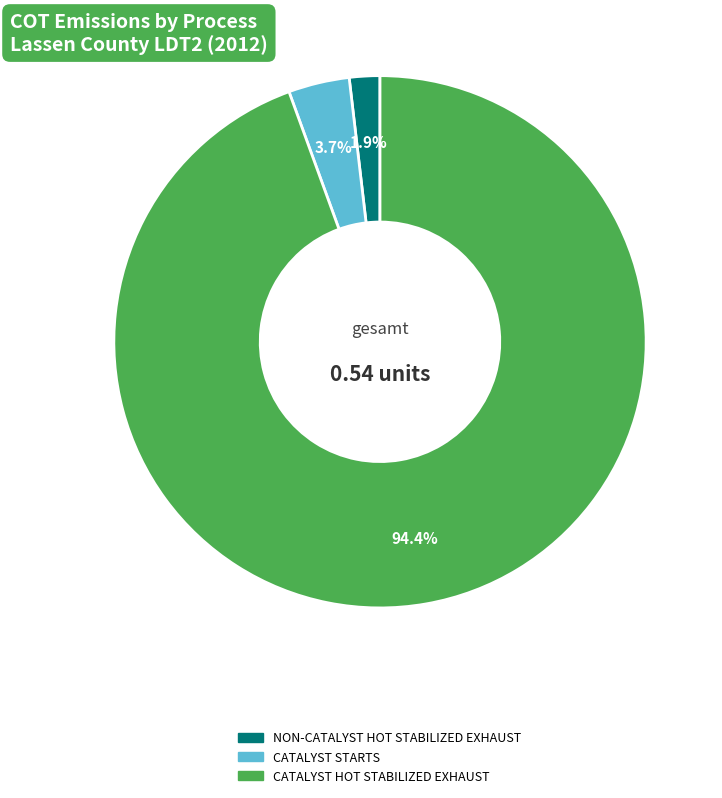

Does any single category account for the majority?

Yes